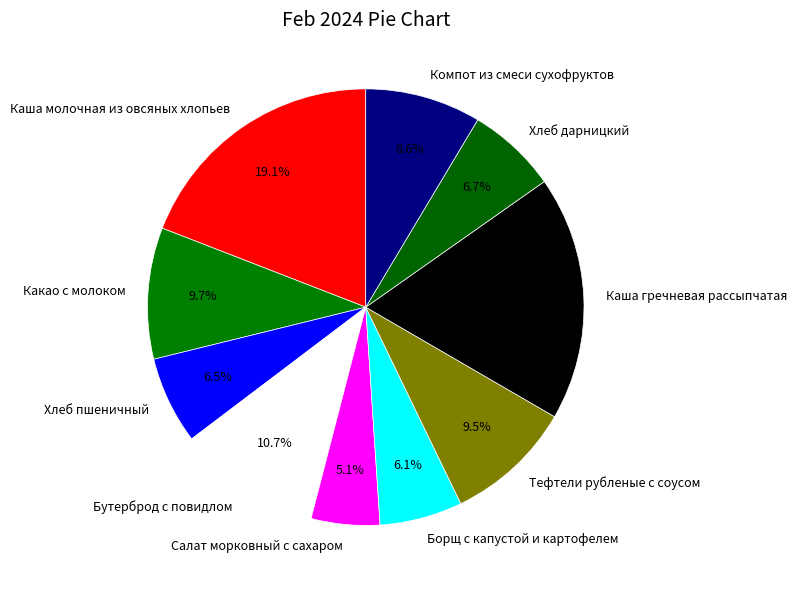

What portion of the pie excludes Бутерброд с повидлом?

89.3%